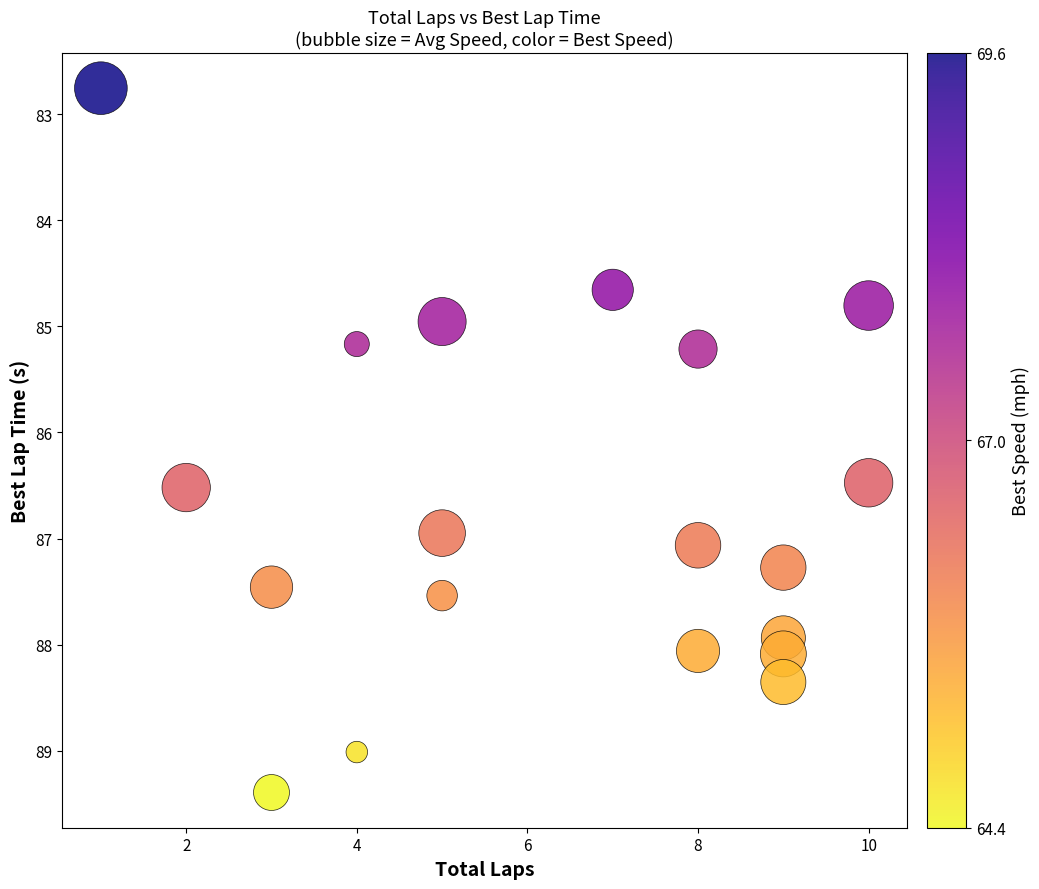

What is the range of X values (max minus min)?

9.0